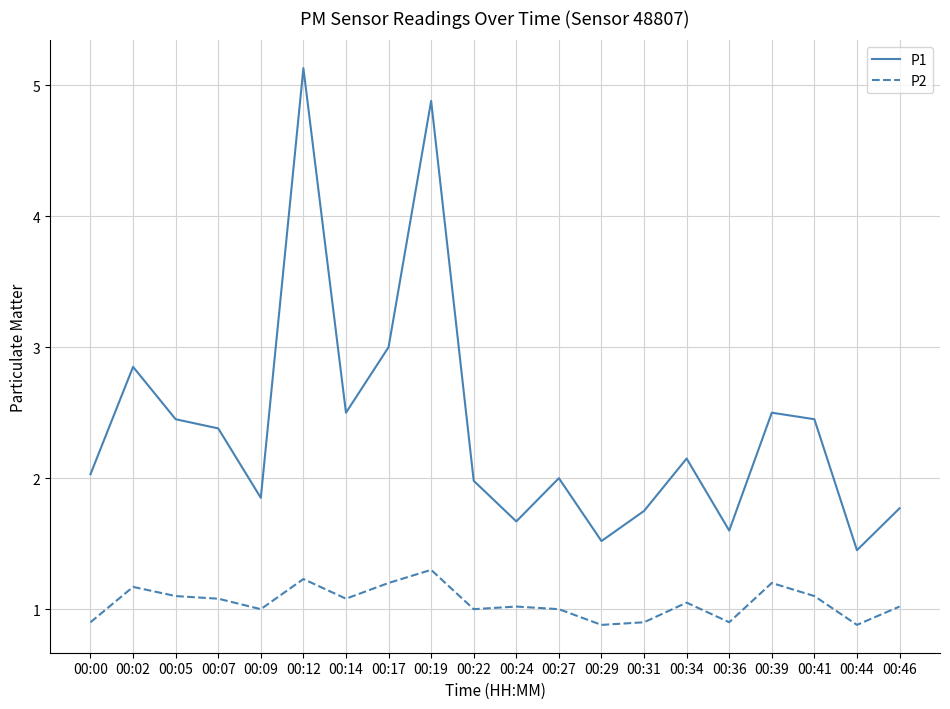

How many lines are shown in the chart?

2